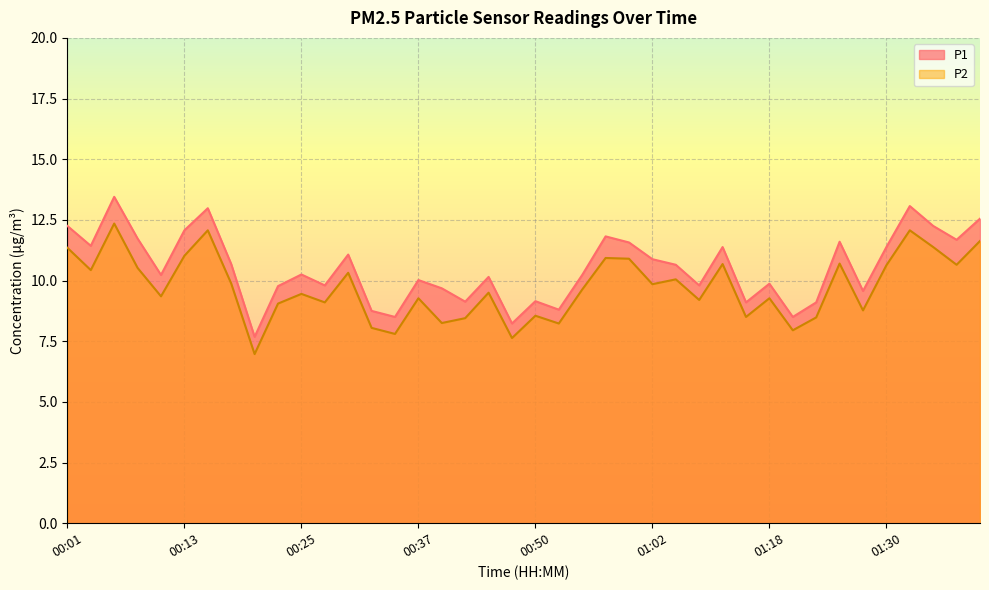

Reading right to left, extract all data points from this chart.

P1: 01:41=12.6	01:38=11.7	01:35=12.2	01:33=13.1	01:30=11.4	01:28=9.6	01:25=11.6	01:23=9.1	01:20=8.5	01:18=9.9	01:15=9.1	01:12=11.4	01:07=9.8	01:04=10.7	01:02=10.9	00:59=11.6	00:57=11.8	00:55=10.2	00:52=8.8	00:50=9.2	00:47=8.2	00:45=10.2	00:42=9.1	00:40=9.7	00:37=10.0	00:35=8.5	00:33=8.8	00:30=11.1	00:28=9.8	00:25=10.2	00:23=9.8	00:20=7.7	00:18=10.7	00:15=13.0	00:13=12.1	00:11=10.2	00:08=11.7	00:06=13.4	00:03=11.4	00:01=12.2
P2: 01:41=11.6	01:38=10.7	01:35=11.4	01:33=12.1	01:30=10.6	01:28=8.8	01:25=10.7	01:23=8.5	01:20=8.0	01:18=9.3	01:15=8.5	01:12=10.7	01:07=9.2	01:04=10.1	01:02=9.8	00:59=10.9	00:57=10.9	00:55=9.6	00:52=8.2	00:50=8.6	00:47=7.6	00:45=9.5	00:42=8.4	00:40=8.2	00:37=9.3	00:35=7.8	00:33=8.1	00:30=10.3	00:28=9.1	00:25=9.4	00:23=9.1	00:20=7.0	00:18=9.9	00:15=12.1	00:13=11.0	00:11=9.3	00:08=10.5	00:06=12.3	00:03=10.4	00:01=11.3